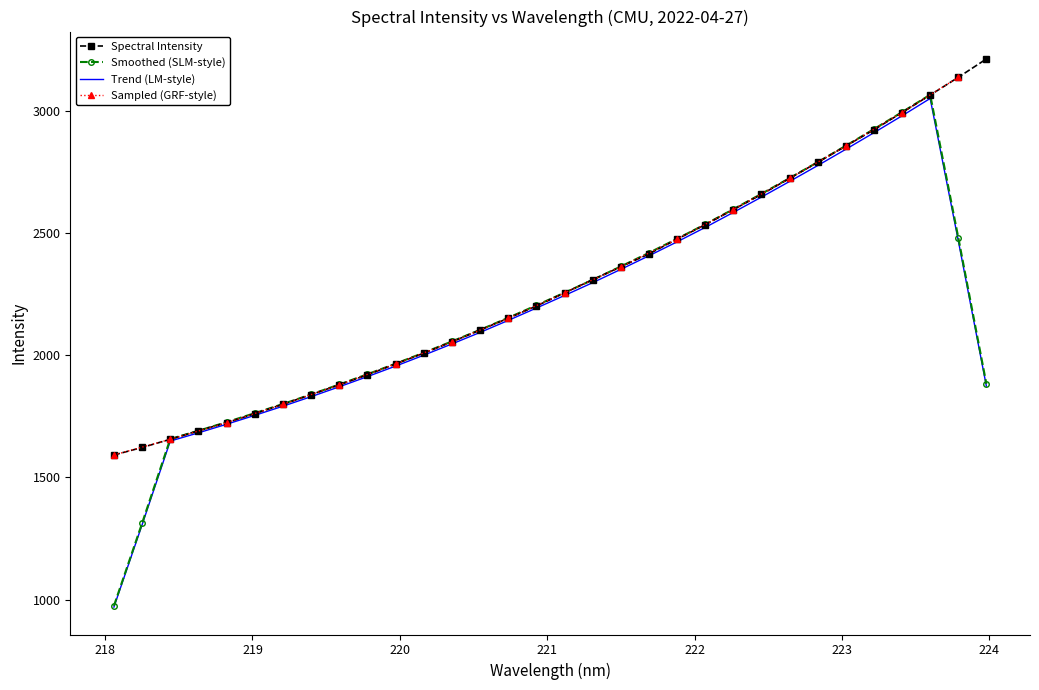

What position from the left is 221.8812?

21